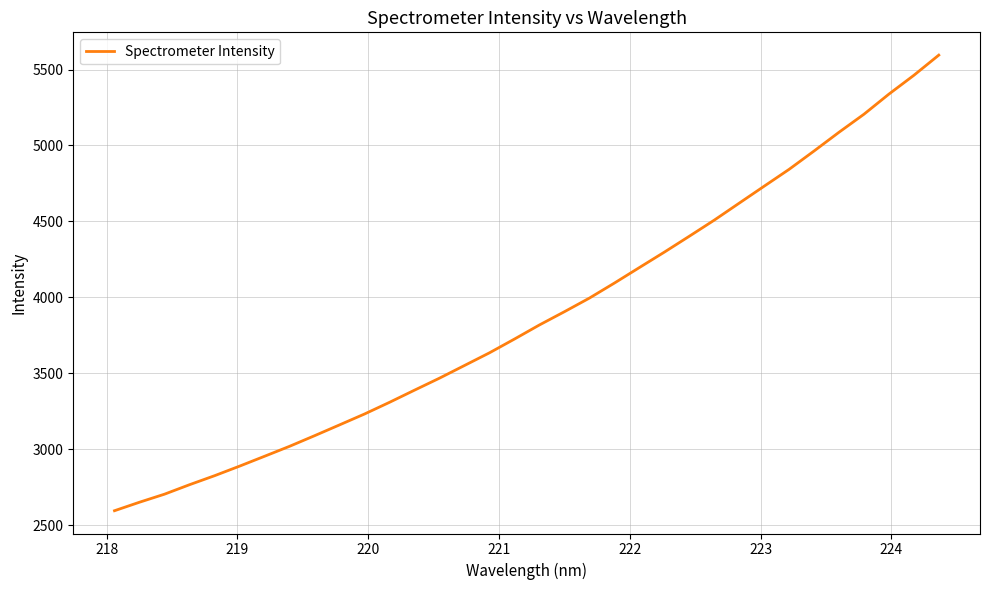

What is the difference between the maximum and minimum values?

3000.5